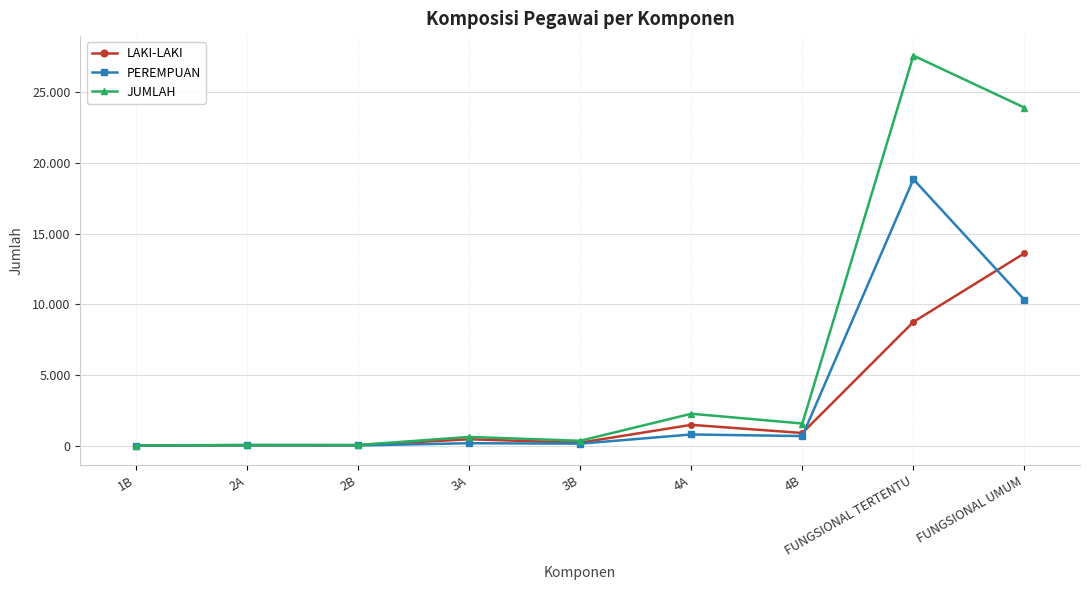

What is the value of the JUMLAH point at the 9th from the left?

23917